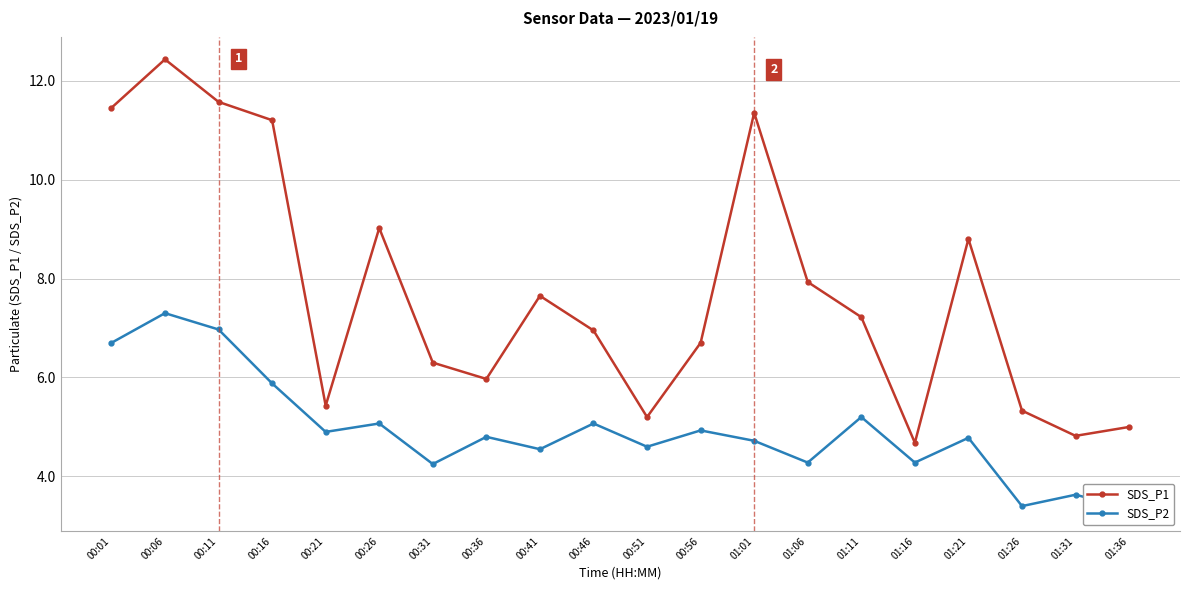

True or false: SDS_P1 has more than 2 interior local peaks.

True